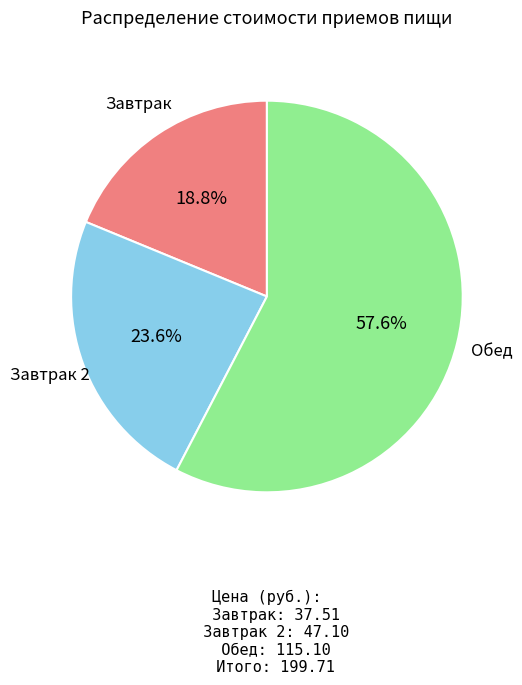

Is there any slice that represents more than half of the pie?

Yes